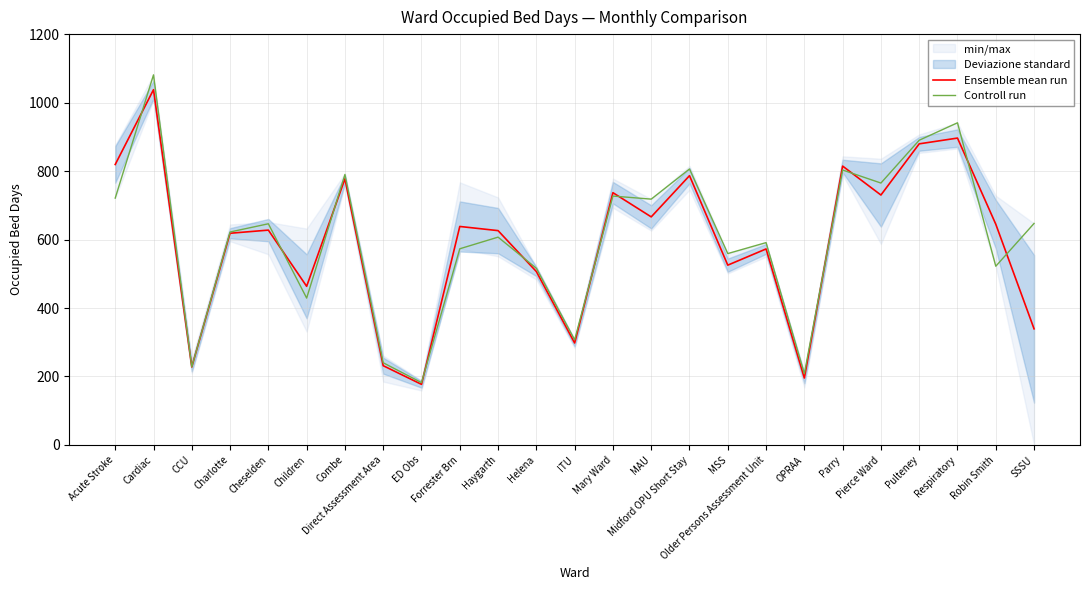

List the series in order of their overall mean, lowest first.

Ensemble mean run, Controll run